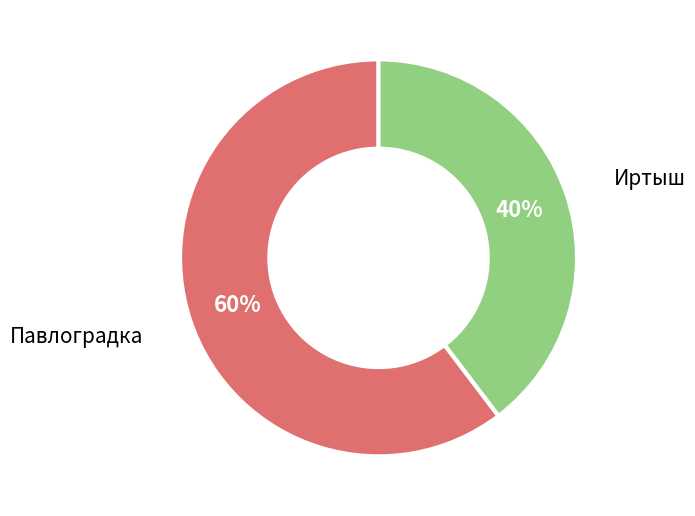

Is there a majority slice in this chart?

Yes